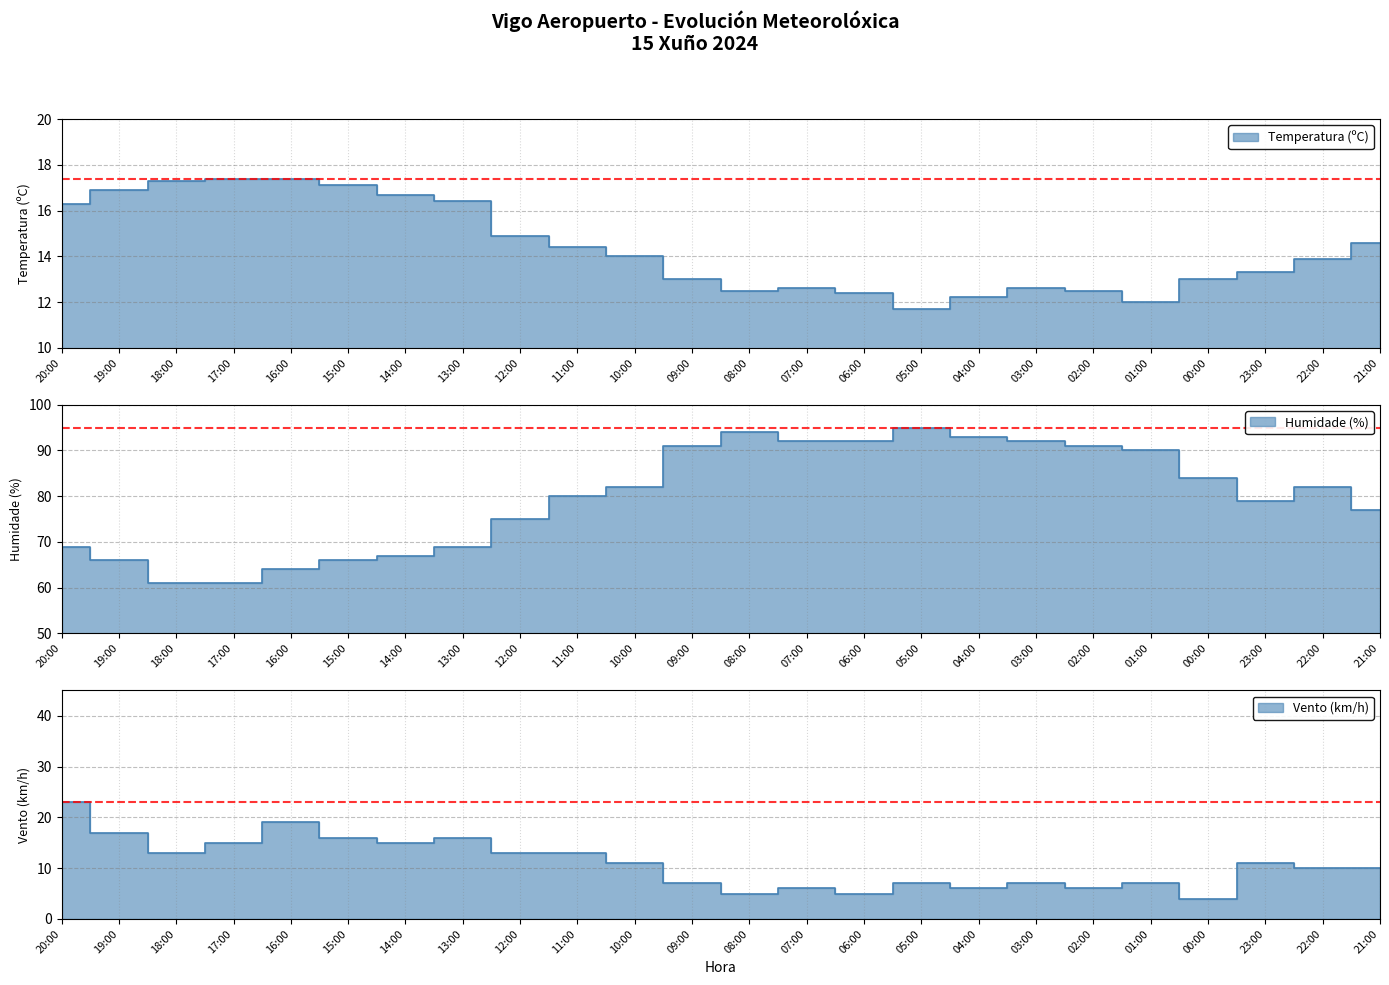

What is the average value of the Velocidade do vento (km/h) series?

10.9